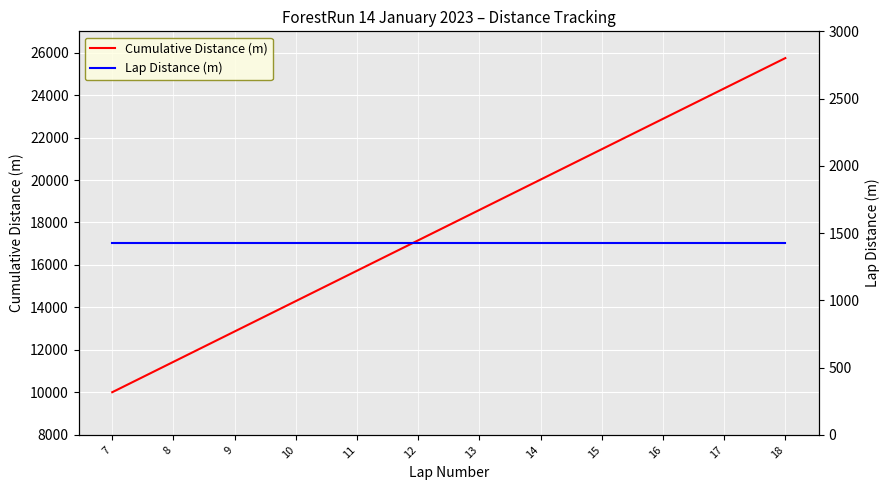

Which series has the widest spread of values?

Cumulative Distance (m)